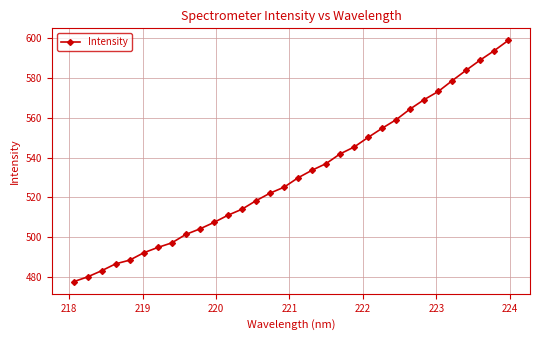

What is the value of the 21st point from the left?

545.3